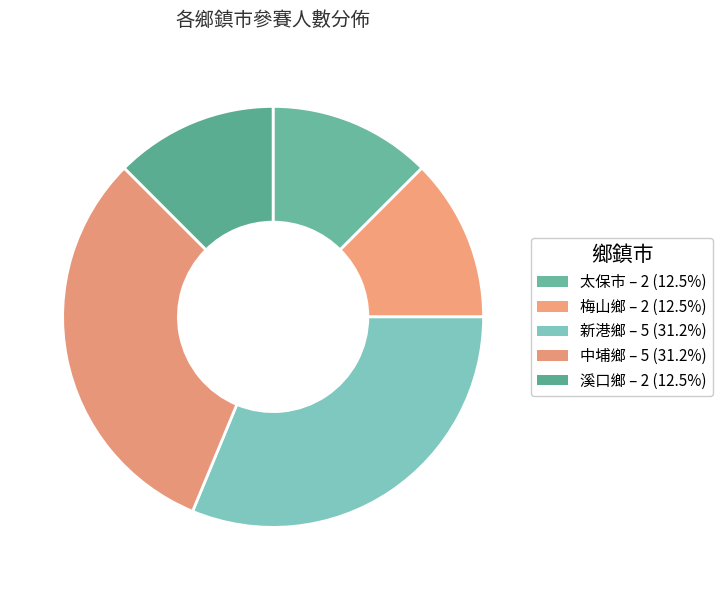

How many slices are in this pie chart?

5